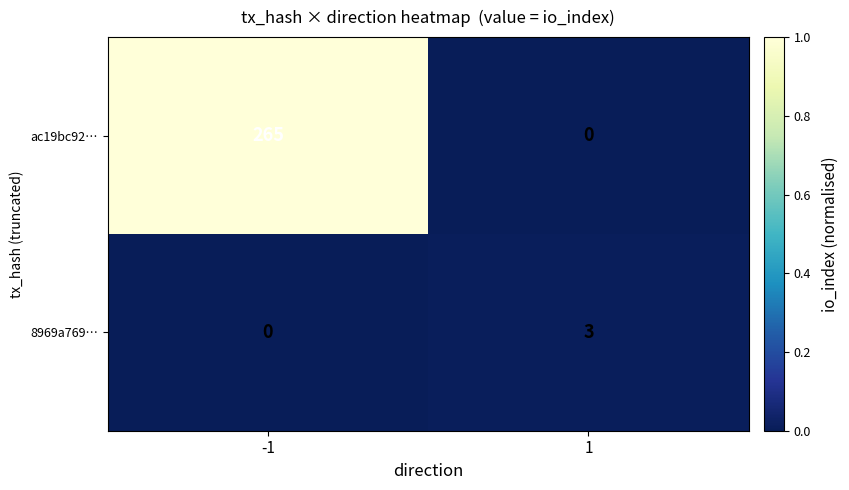

Reading left to right, list all the values displayed in this chart.

ac19bc92…: -1=265	1=0
8969a769…: -1=0	1=3